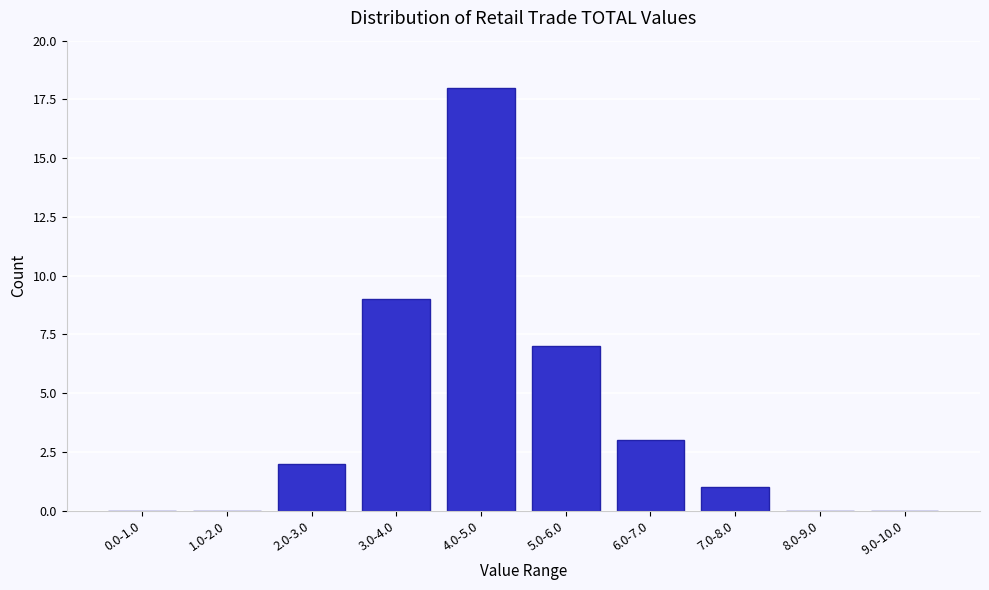

Reading left to right, list all the values displayed in this chart.

0.0-1.0=0	1.0-2.0=0	2.0-3.0=2	3.0-4.0=9	4.0-5.0=18	5.0-6.0=7	6.0-7.0=3	7.0-8.0=1	8.0-9.0=0	9.0-10.0=0